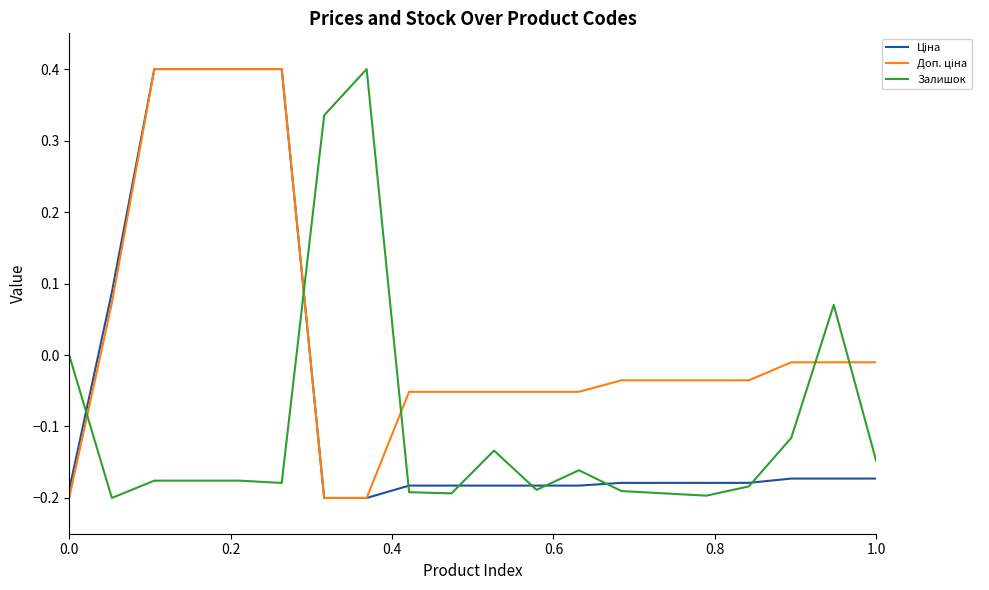

What is the maximum value for Залишок?

0.4